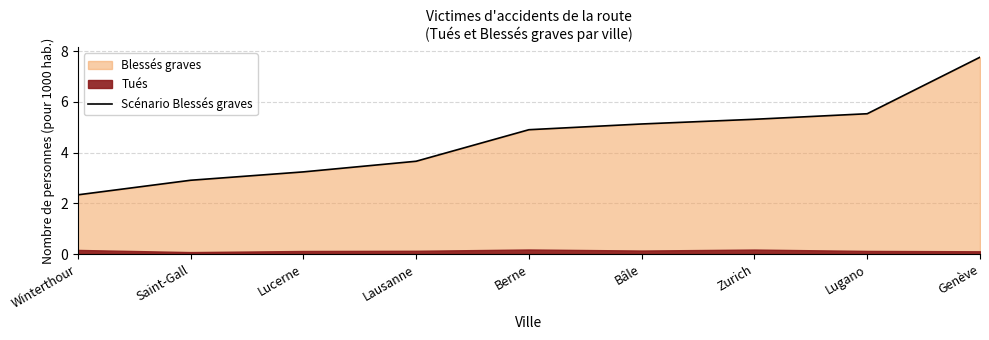

List the labels in order of value, largest first.

Genève, Lugano, Zurich, Bâle, Berne, Lausanne, Lucerne, Saint-Gall, Winterthour